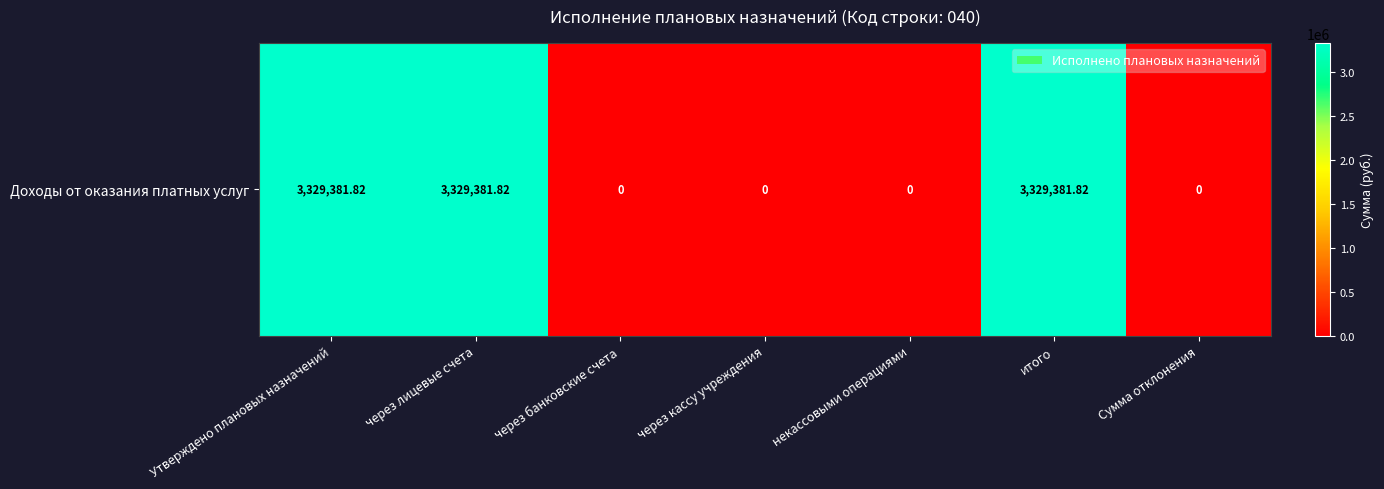

Is it true that the value at через лицевые счета is 675033.6?

False